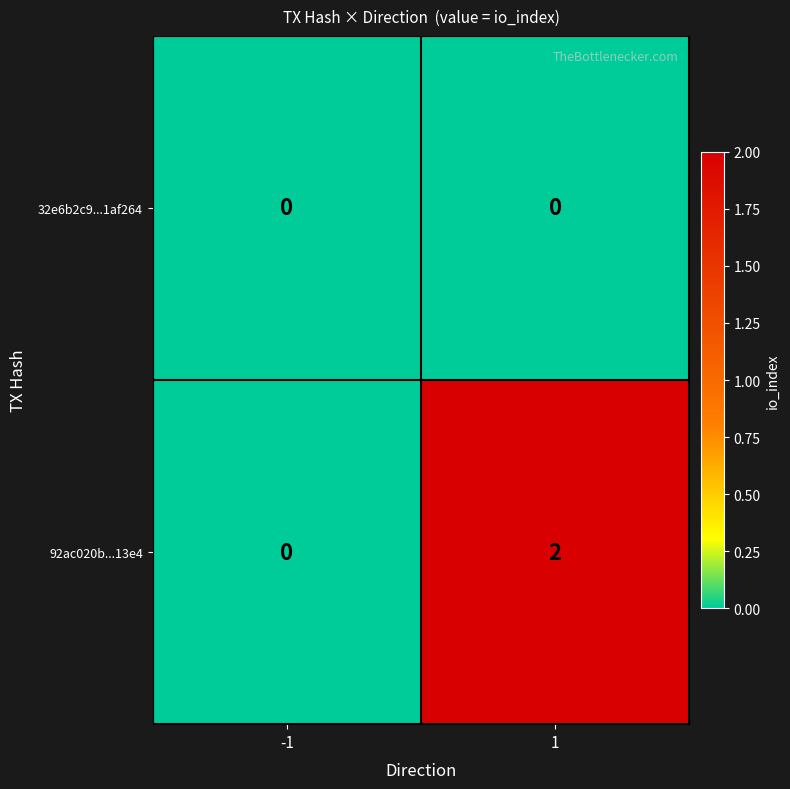

Rank the series at 1 from lowest to highest value.

32e6b2c9...1af264, 92ac020b...13e4